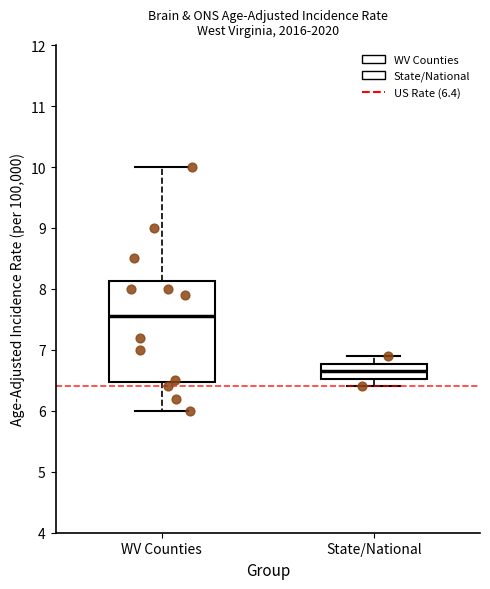

Which box's median line is the lowest?

State/National